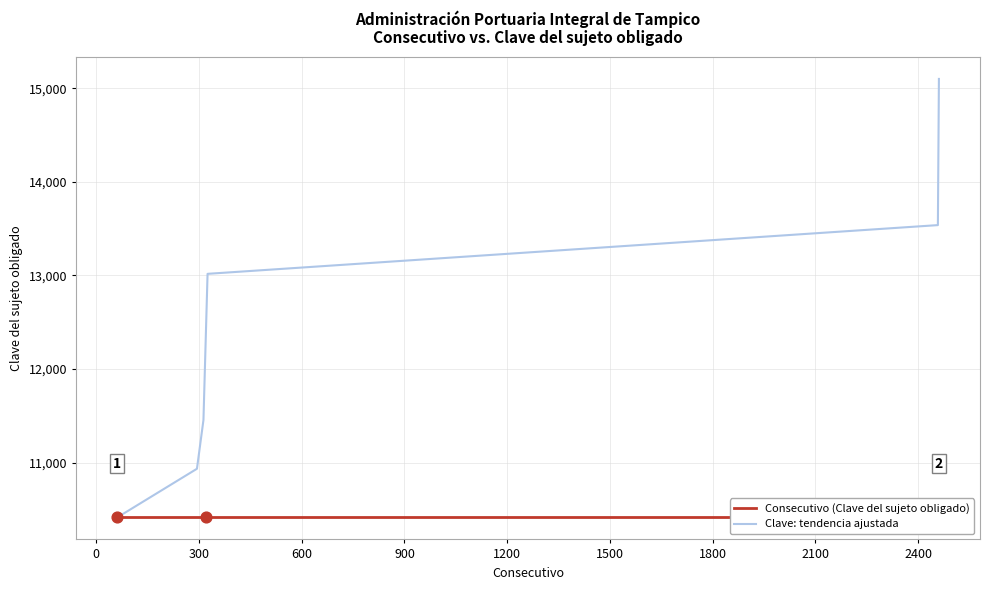

Which series contains the lowest Y value?

Consecutivo (Clave del sujeto obligado)